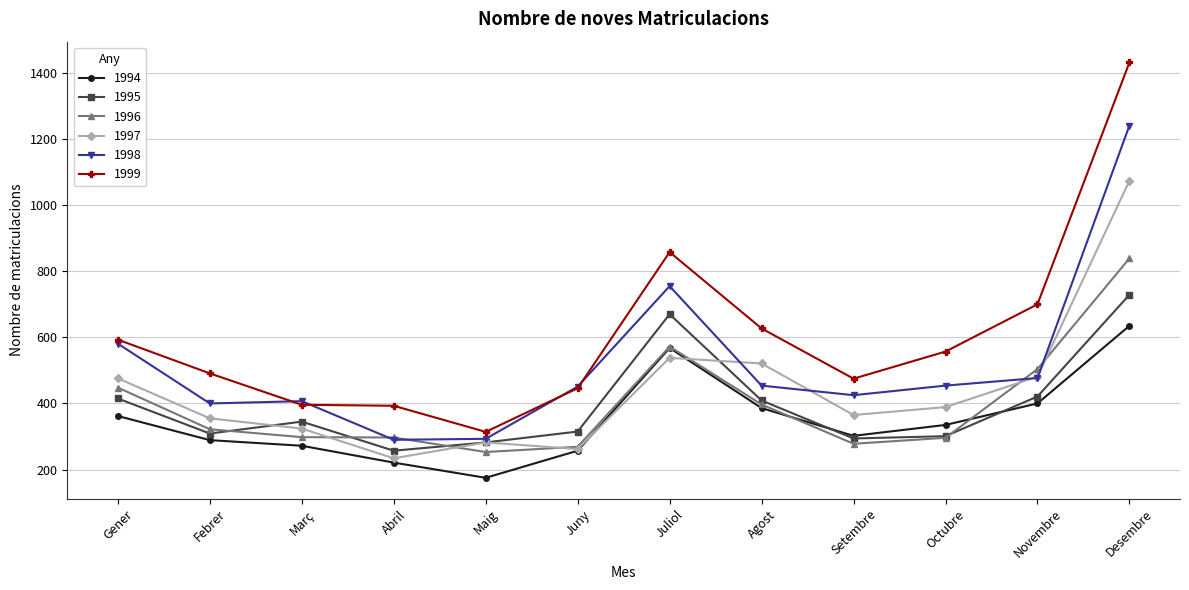

At how many categories does at least one series exceed 938?

1